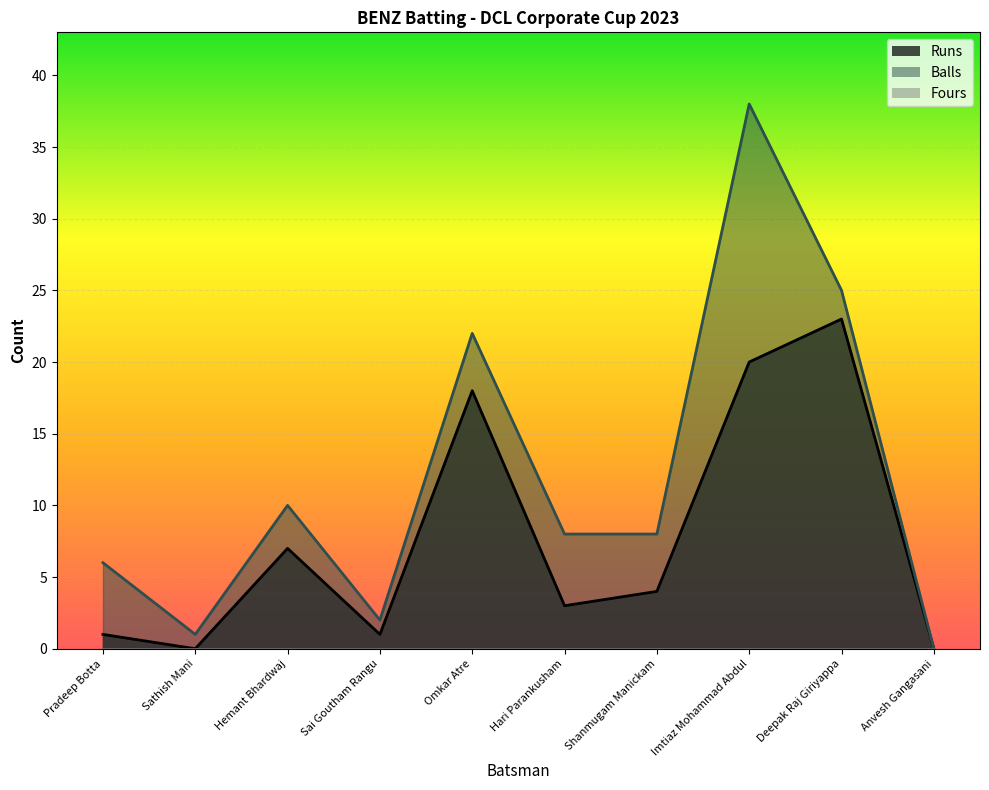

True or false: Runs has more than 0 interior local peaks.

True